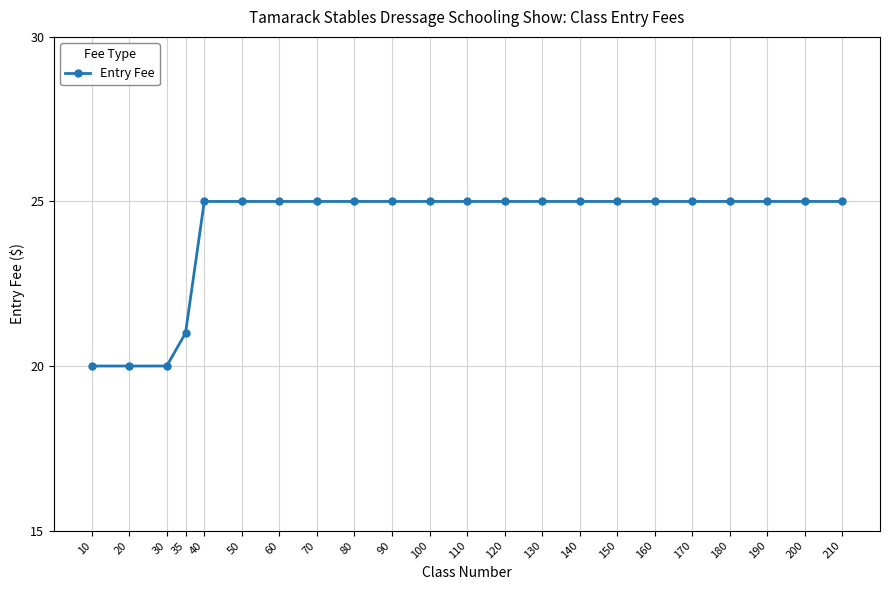

Is it true that the value at 40 is 25?

True